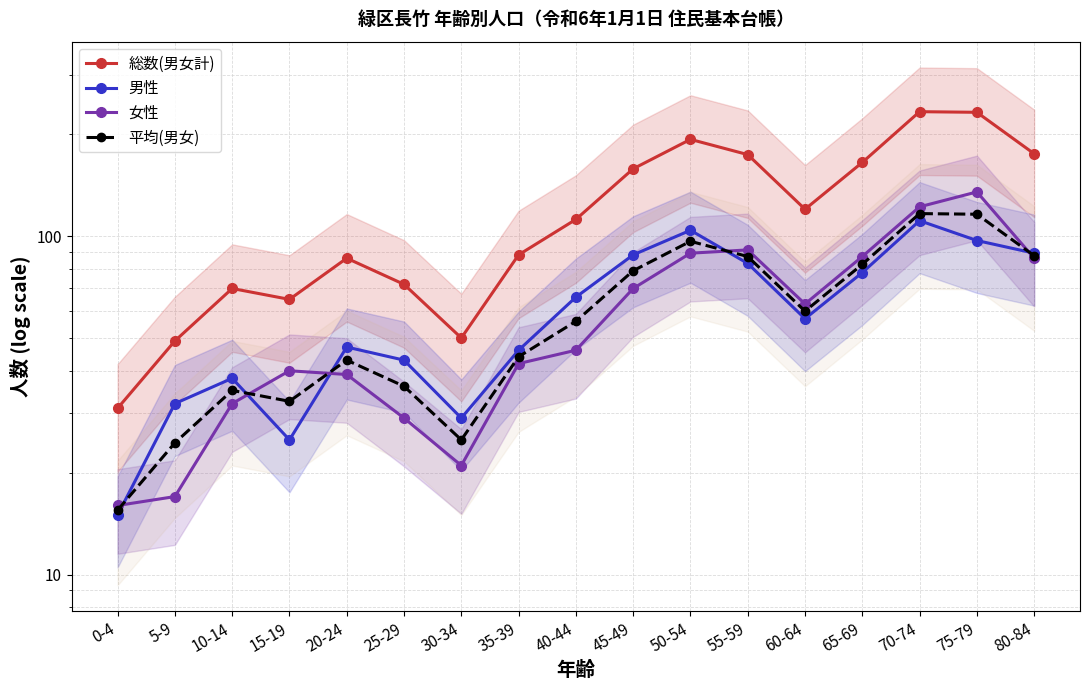

True or false: 男性 has a value of 117.4 at 55-59.

False